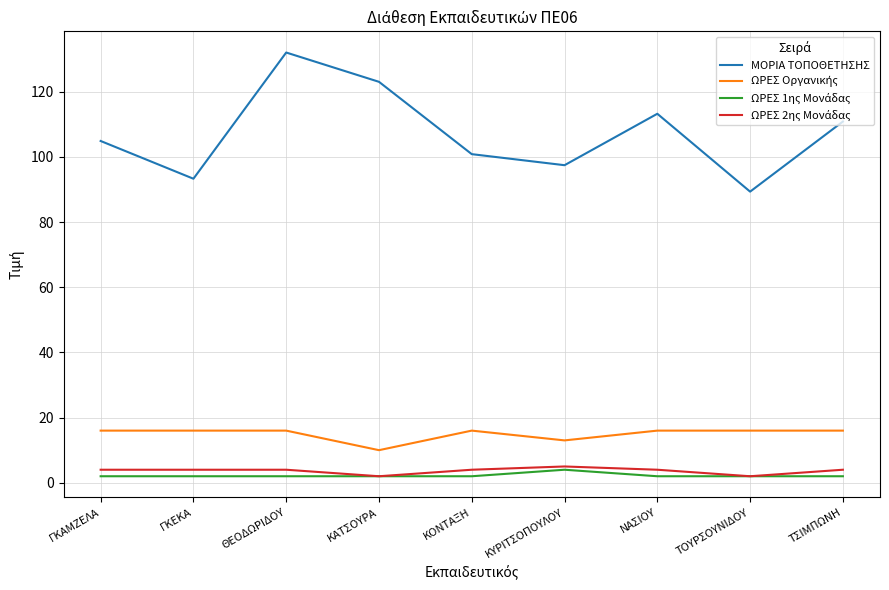

True or false: ΜΟΡΙΑ ΤΟΠΟΘΕΤΗΣΗΣ has a value of 127.6 at ΓΚΕΚΑ.

False